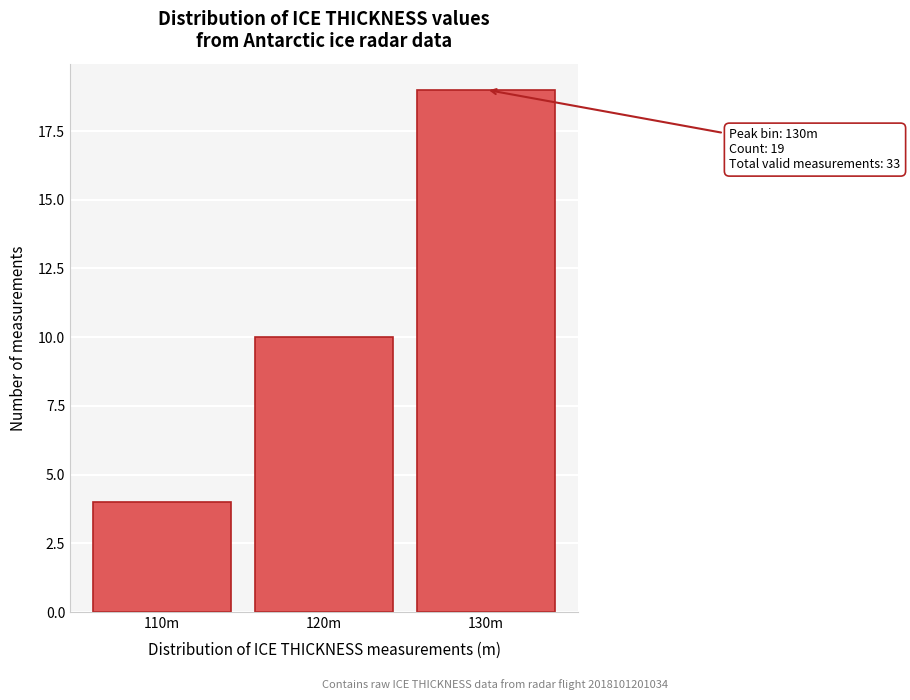

Reading right to left, list all the values displayed in this chart.

19	10	4